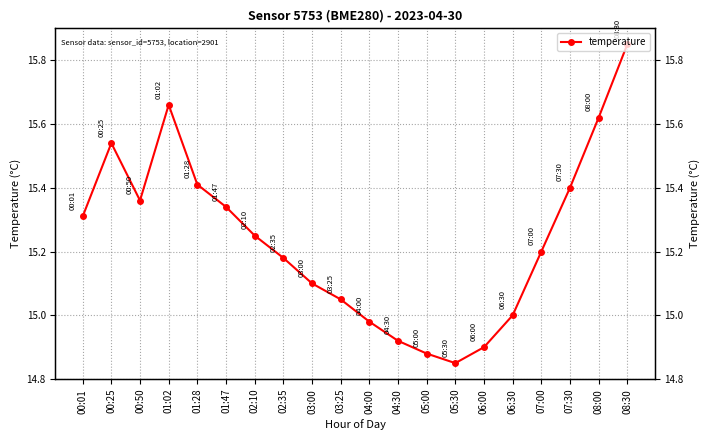

What position from the left is 01:28?

5